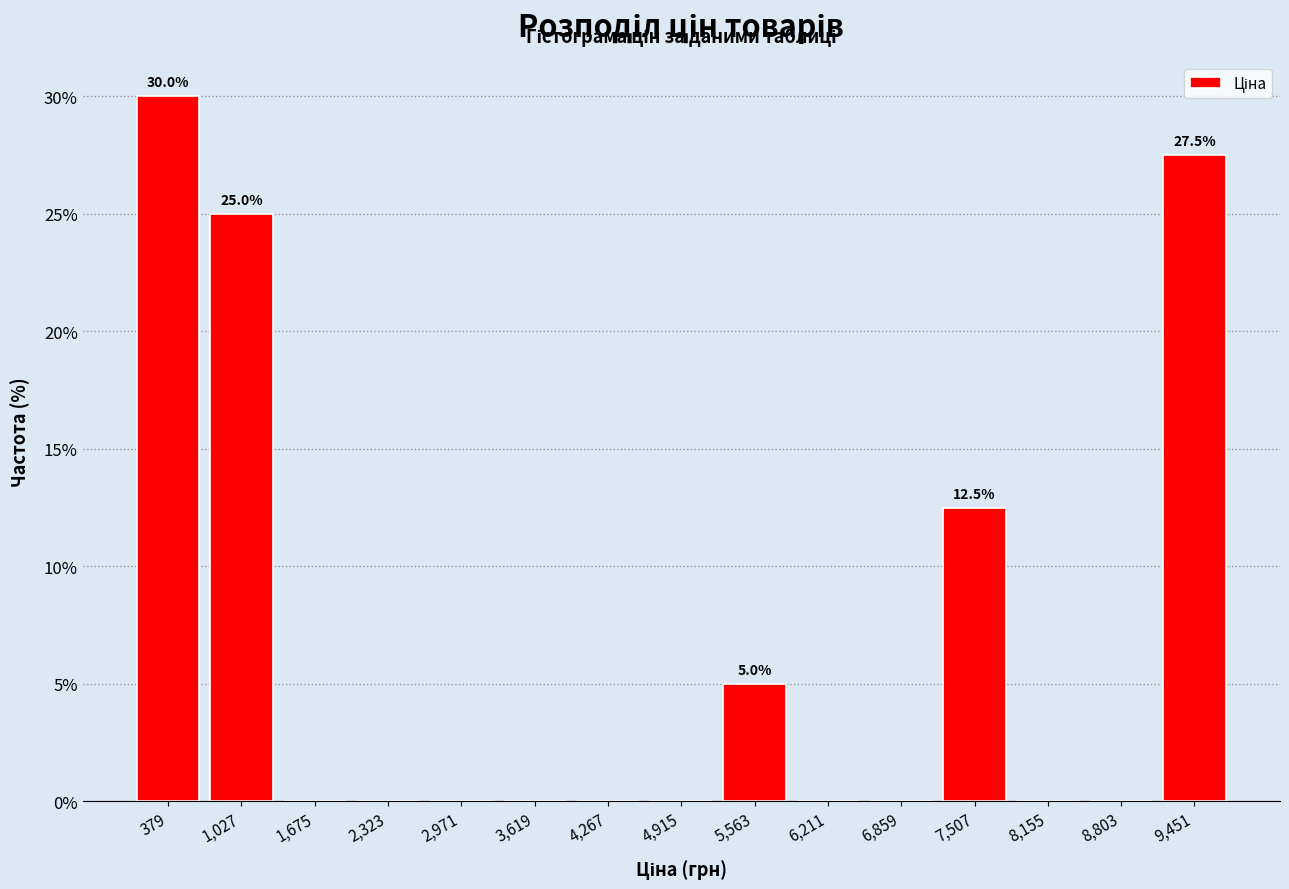

Over which range of the x-axis is the bar tallest?

100 to 700